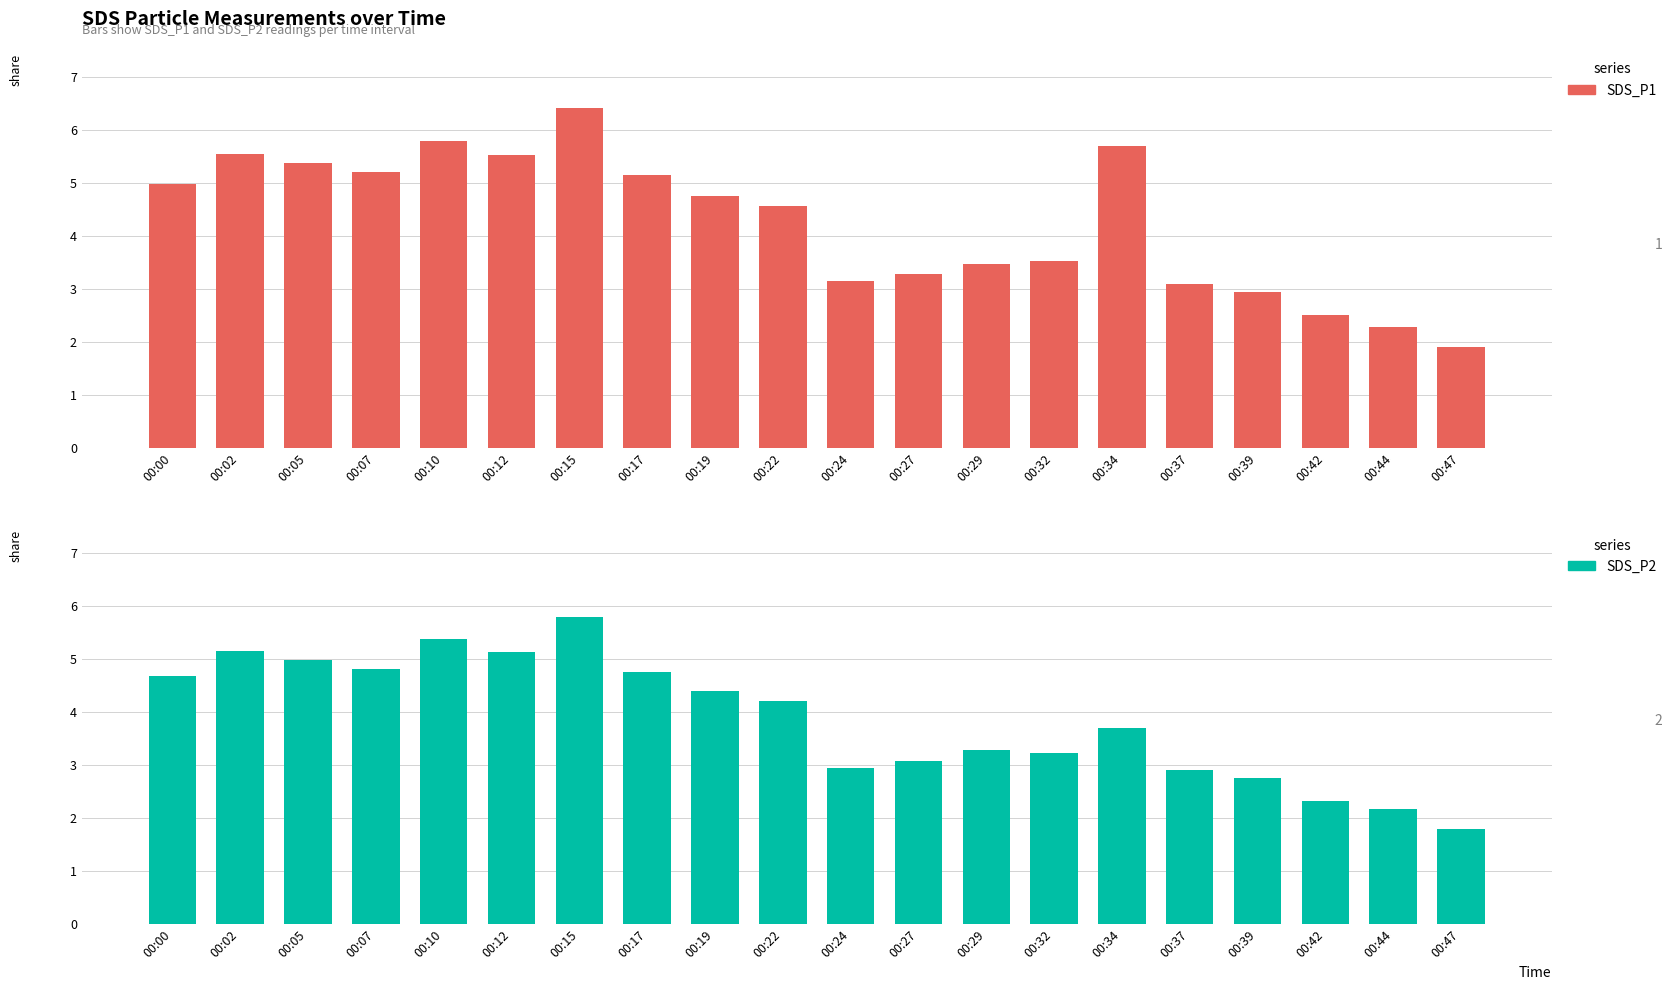

Reading left to right, list all the values displayed in this chart.

SDS_P1: 5.0	5.5	5.4	5.2	5.8	5.5	6.4	5.2	4.8	4.6	3.1	3.3	3.5	3.5	5.7	3.1	3.0	2.5	2.3	1.9
SDS_P2: 4.7	5.2	5.0	4.8	5.4	5.1	5.8	4.8	4.4	4.2	3.0	3.1	3.3	3.2	3.7	2.9	2.8	2.3	2.2	1.8